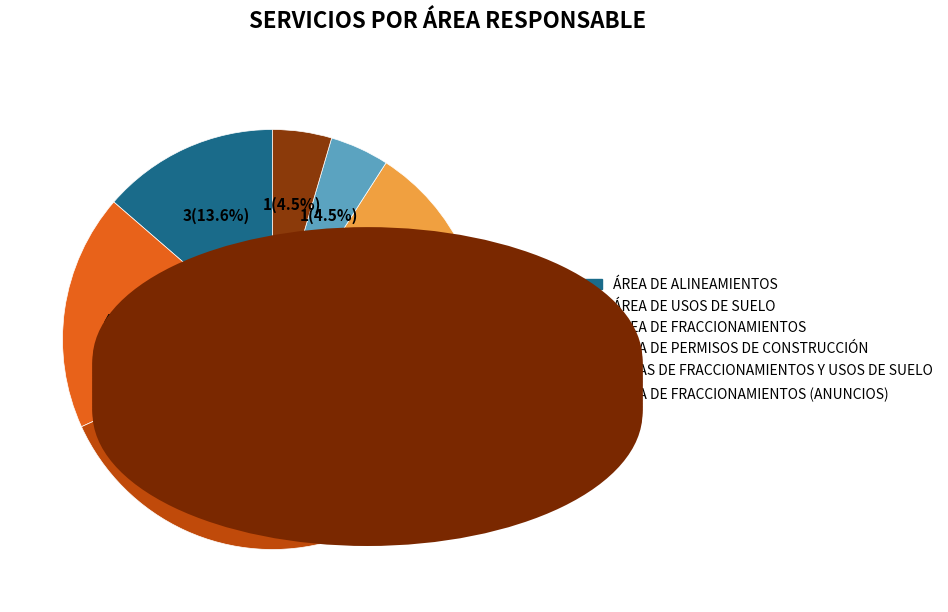

Is there a majority slice in this chart?

No